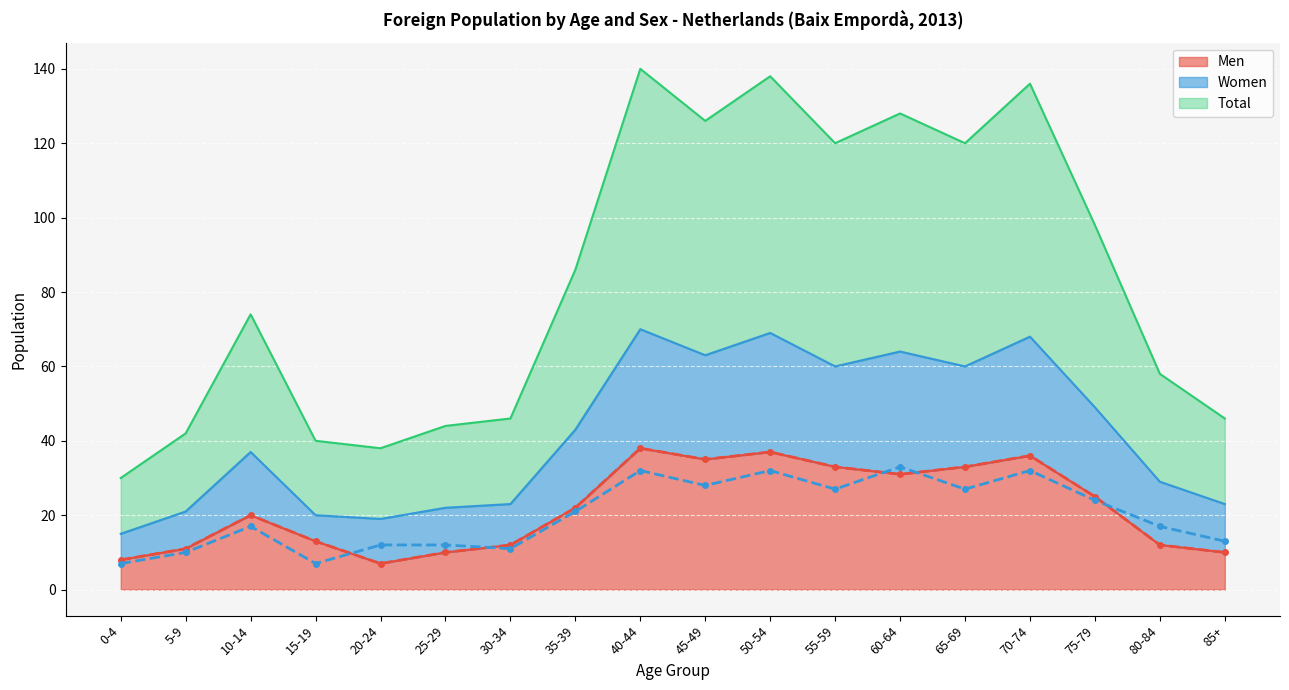

At which category is the sum across all series the highest?

40-44